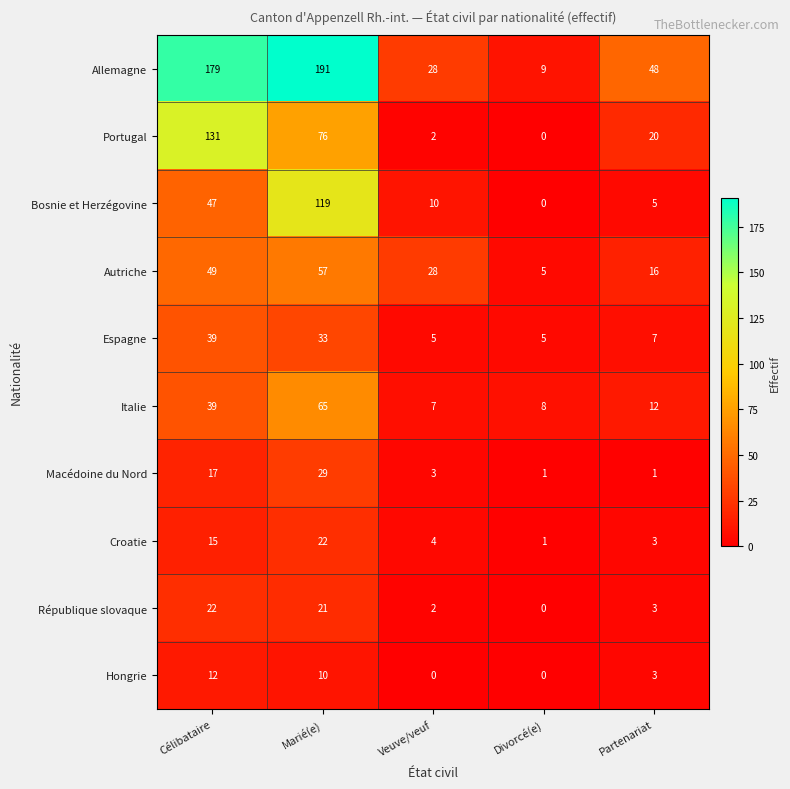

At which label is Portugal closest to 65?

Marié(e)